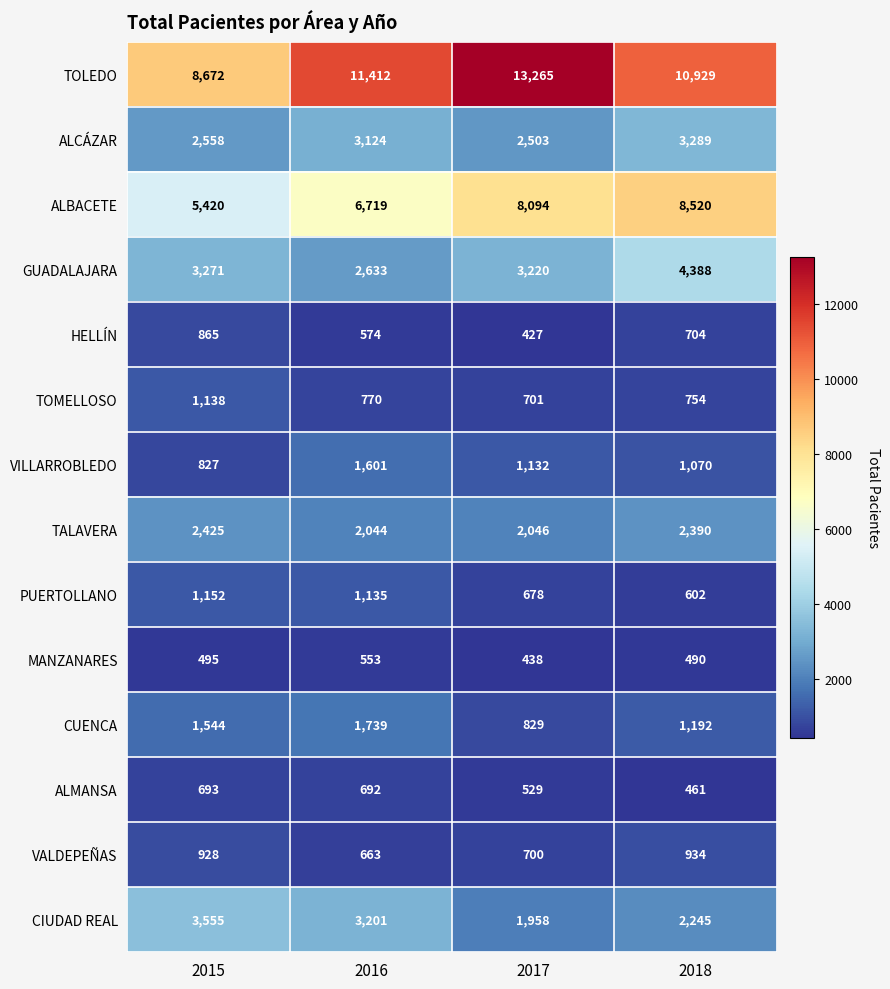

Which series has the widest spread of values?

TOLEDO